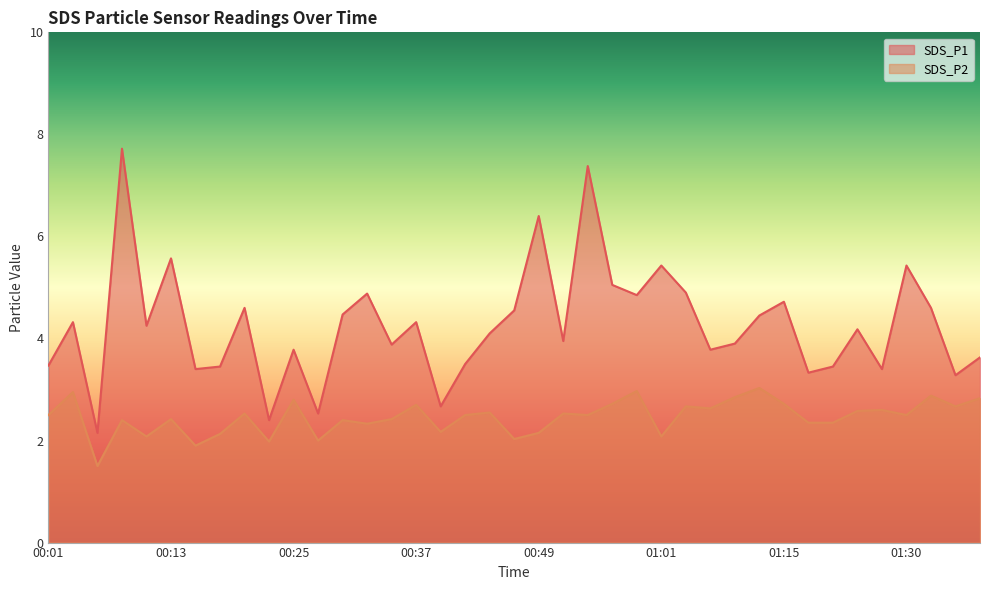

At which label is SDS_P2 closest to 2?

00:27